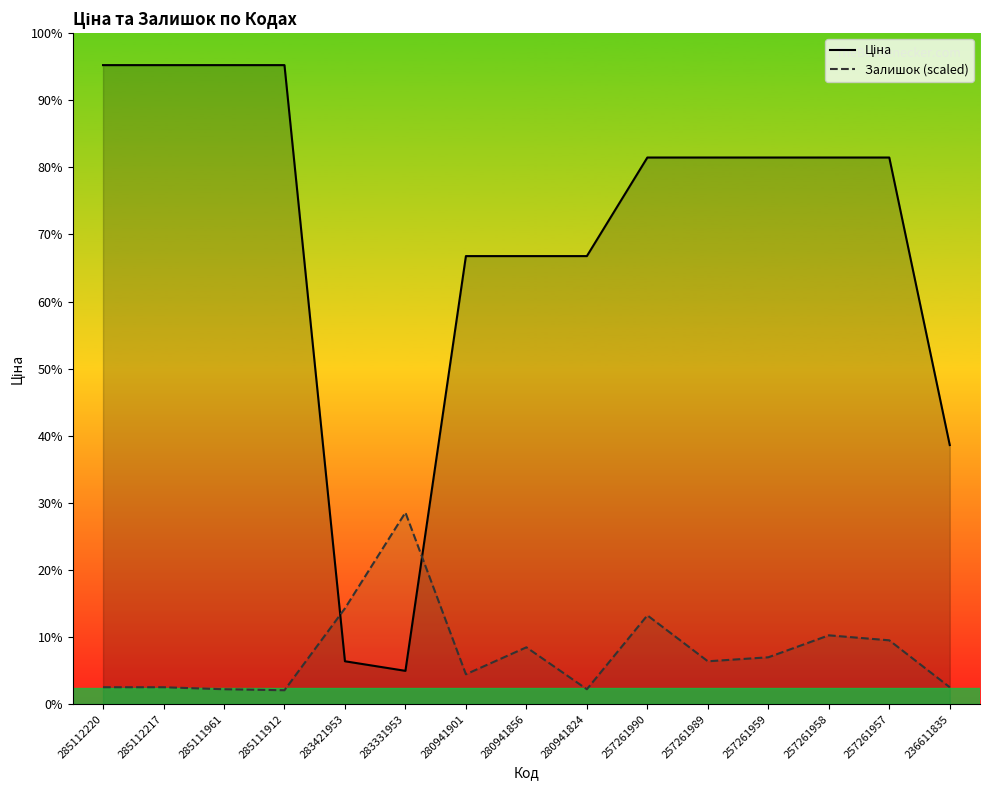

Does the chart display data point markers on the line(s)?

No